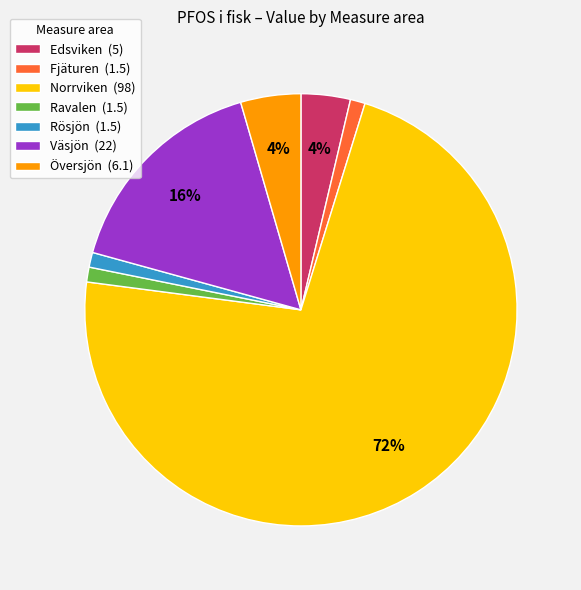

How many slices are in this pie chart?

7